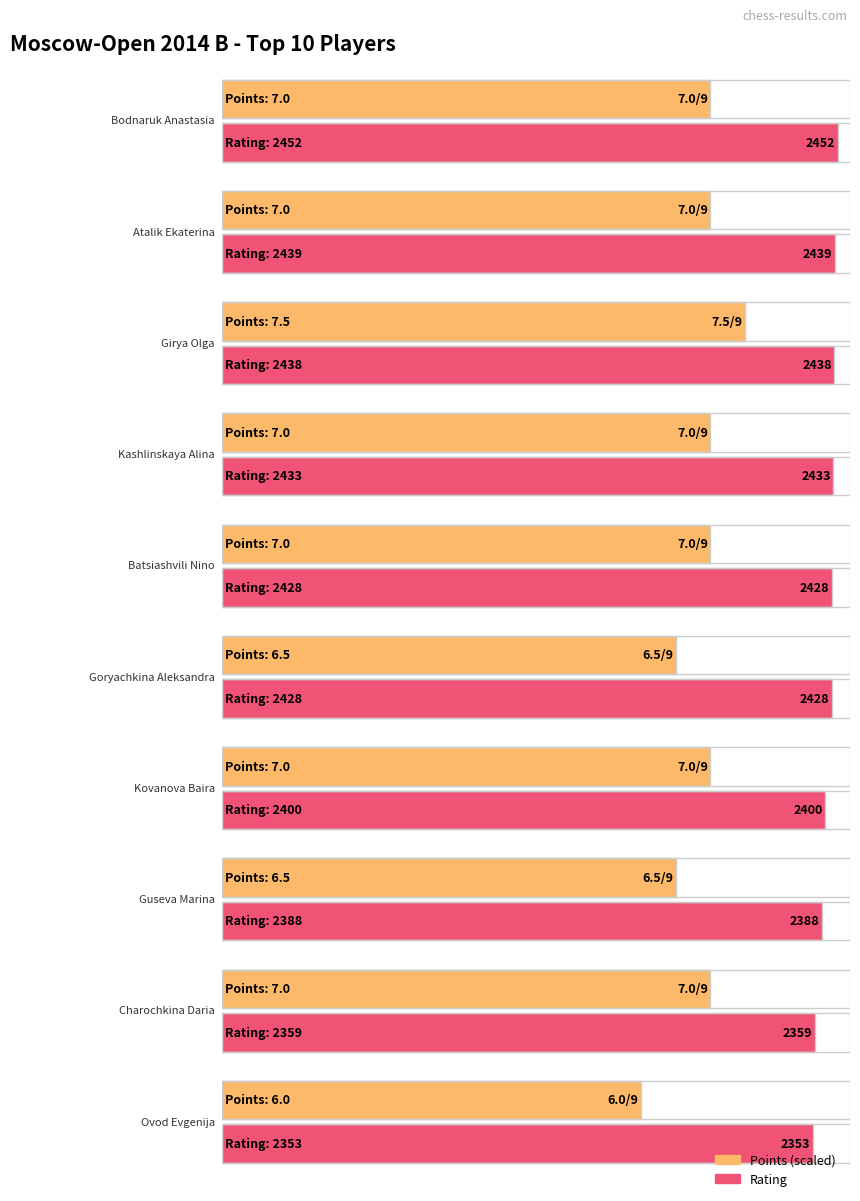

At how many categories does at least one series exceed 1271?

10